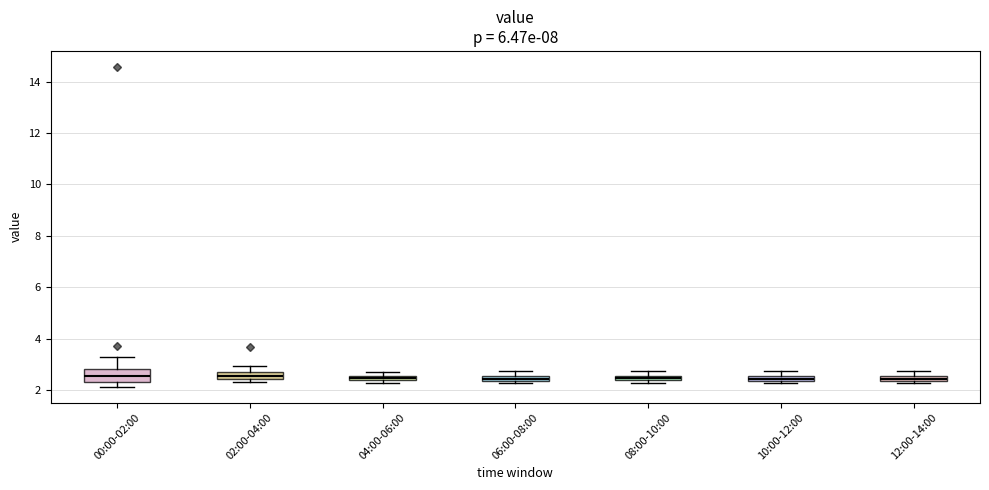

Where is the lower edge of the box for 04:00-06:00 on the y-axis? The values are not printed on the chart, so give them approximately, as read against the axis.

2.4